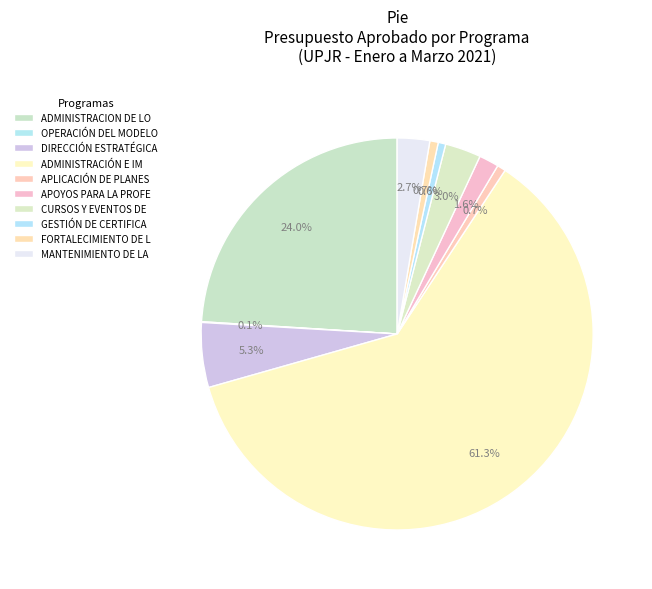

Between APOYOS PARA LA PROFE and OPERACIÓN DEL MODELO, which is larger?

APOYOS PARA LA PROFE